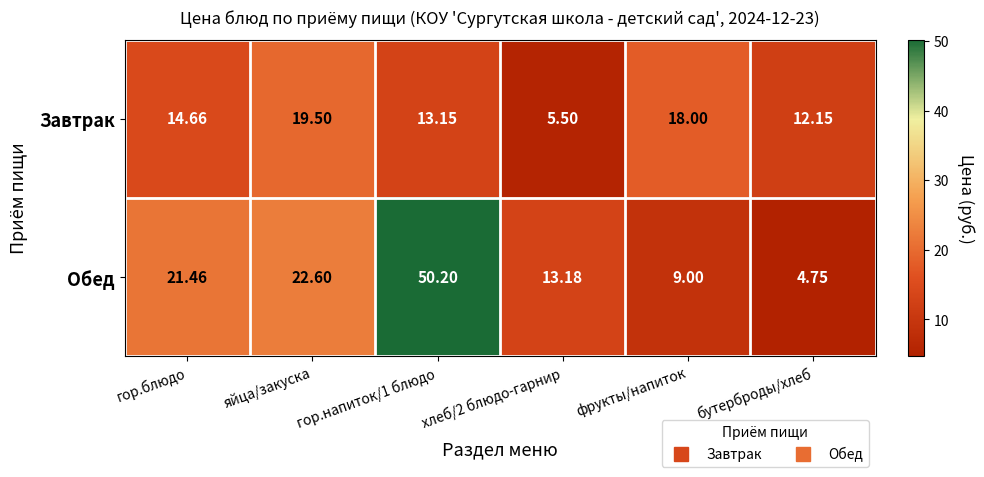

At which category is the sum across all series the highest?

гор.напиток/1 блюдо